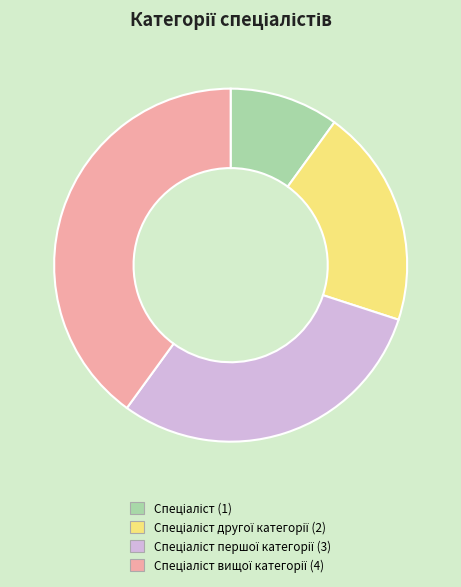

Is there any slice that represents more than half of the pie?

No